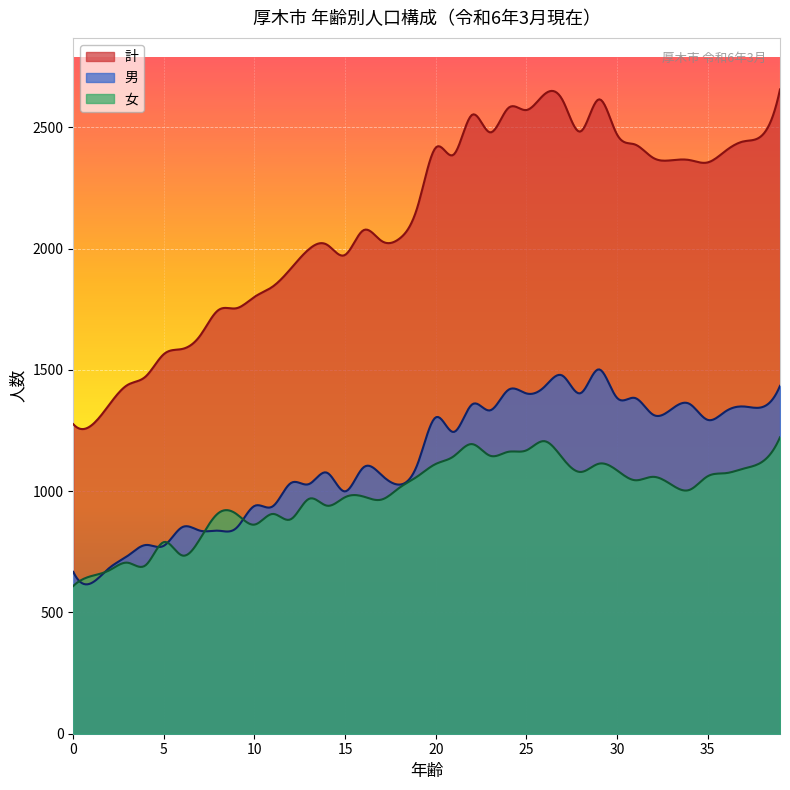

Is the value of 男 at 13 greater than the value of 計 at 32?

No